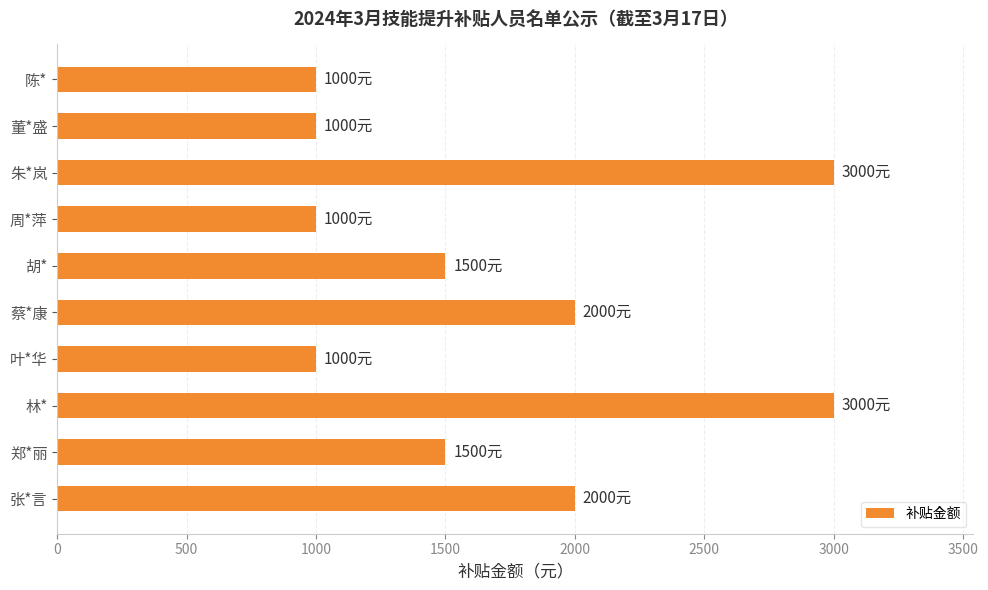

How many bars are there in total?

10